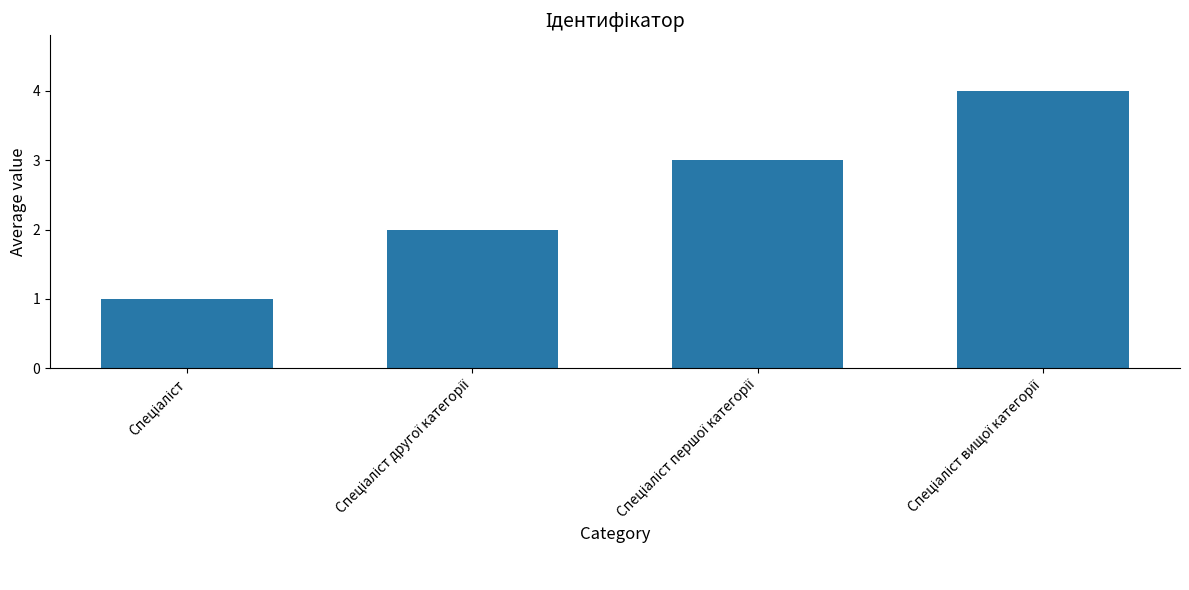

What is the maximum value shown in the chart?

4